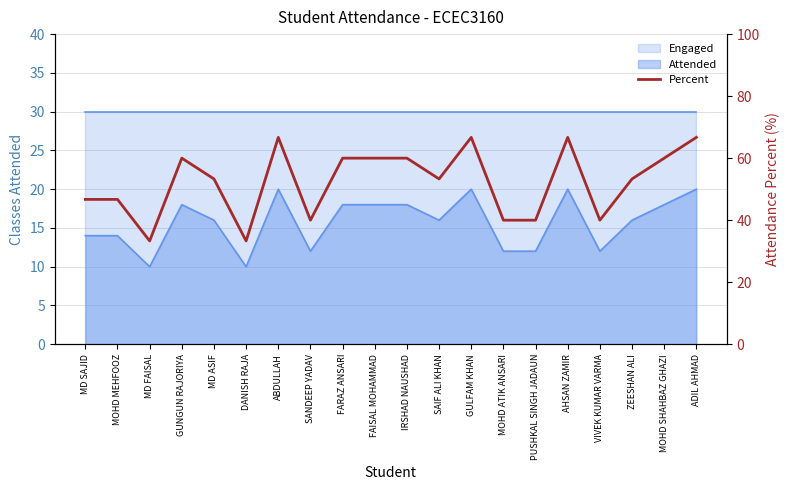

Reading left to right, transcribe all the data shown in this chart.

MD SAJID=46.7	MOHD MEHFOOZ=46.7	MD FAISAL=33.3	GUNGUN RAJORIYA=60.0	MD ASIF=53.3	DANISH RAJA=33.3	ABDULLAH=66.7	SANDEEP YADAV=40.0	FARAZ ANSARI=60.0	FAISAL MOHAMMAD=60.0	IRSHAD NAUSHAD=60.0	SAIF ALI KHAN=53.3	GULFAM KHAN=66.7	MOHD ATIK ANSARI=40.0	PUSHKAL SINGH JADAUN=40.0	AHSAN ZAMIR=66.7	VIVEK KUMAR VARMA=40.0	ZEESHAN ALI=53.3	MOHD SHAHBAZ GHAZI=60.0	ADIL AHMAD=66.7